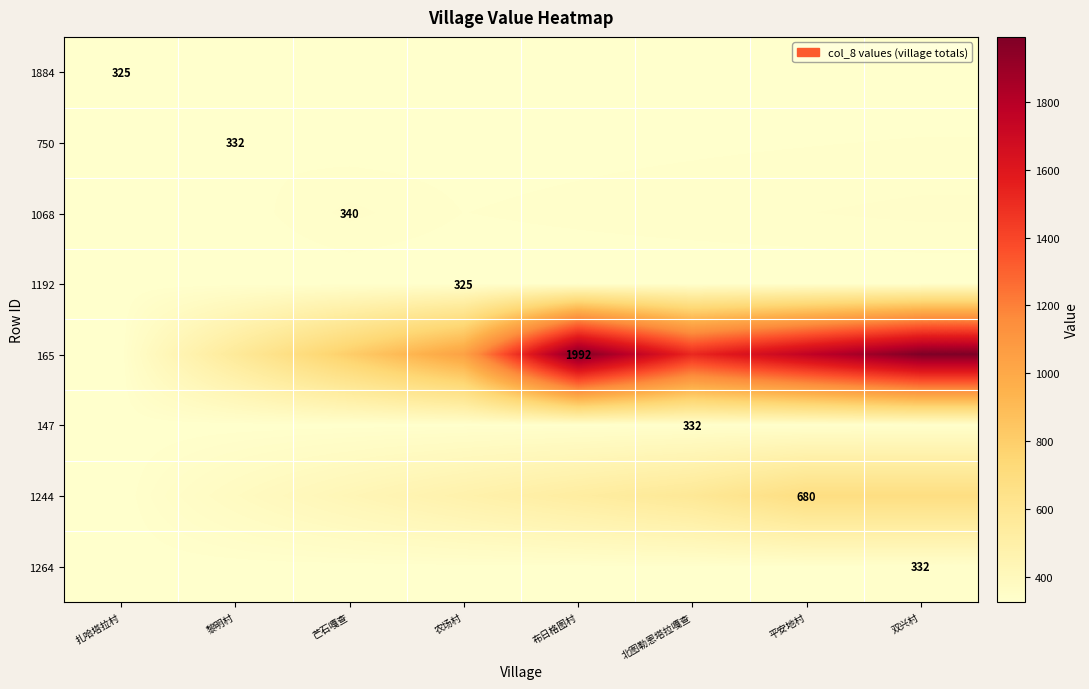

How many series are shown in this chart?

8